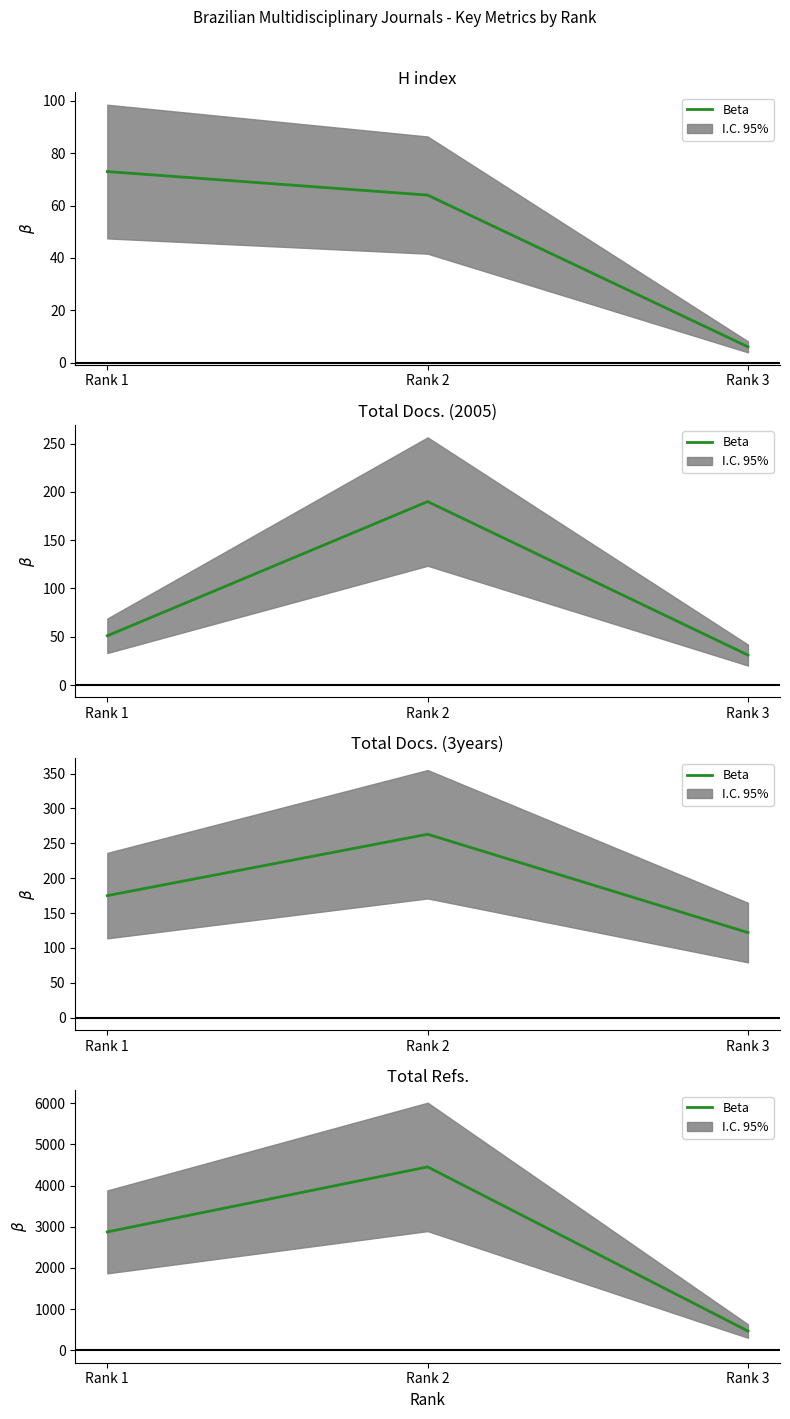

The chart shows a value of 468 at Rank 3. True or false?

True